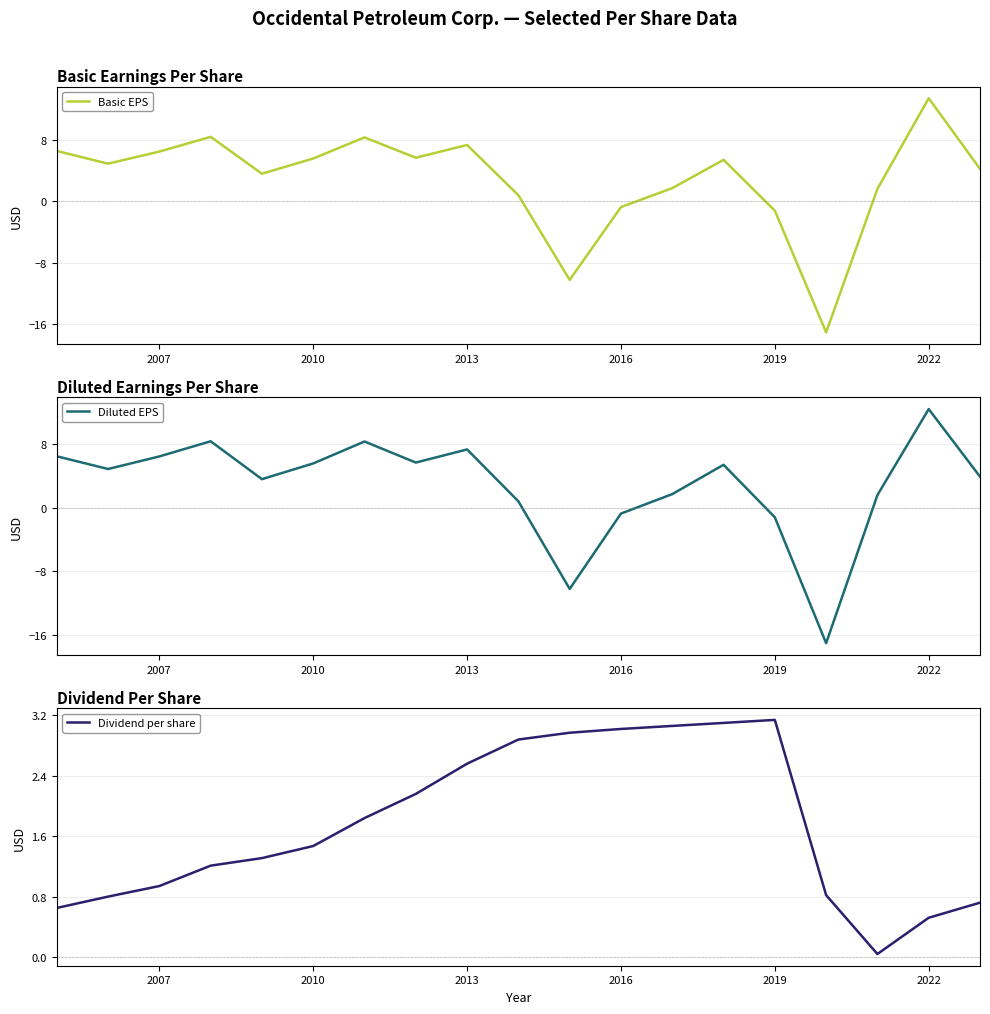

True or false: Basic EPS has a value of 5.6 at 2010.

True